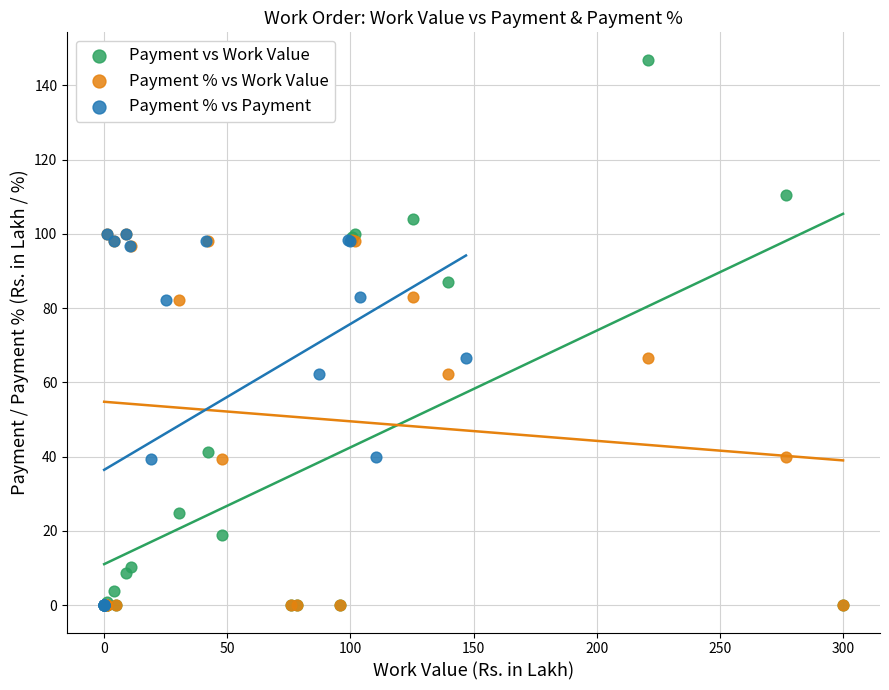

Which series has the widest spread of Y values?

Payment vs Work Value